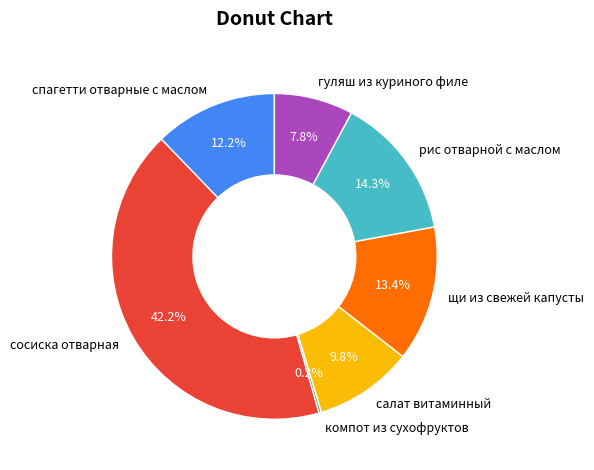

Is it true that щи из свежей капусты is 13% of the pie?

True